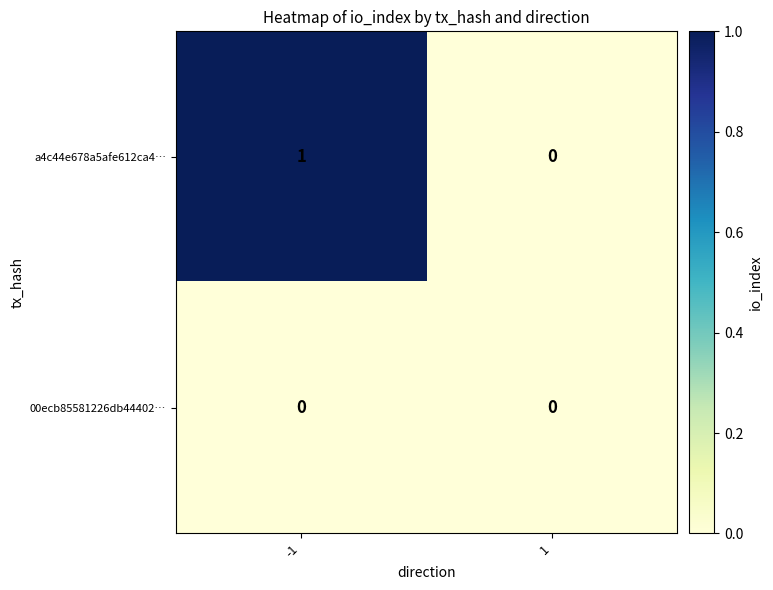

Which series has the largest total across all categories?

a4c44e678a5afe612ca4…